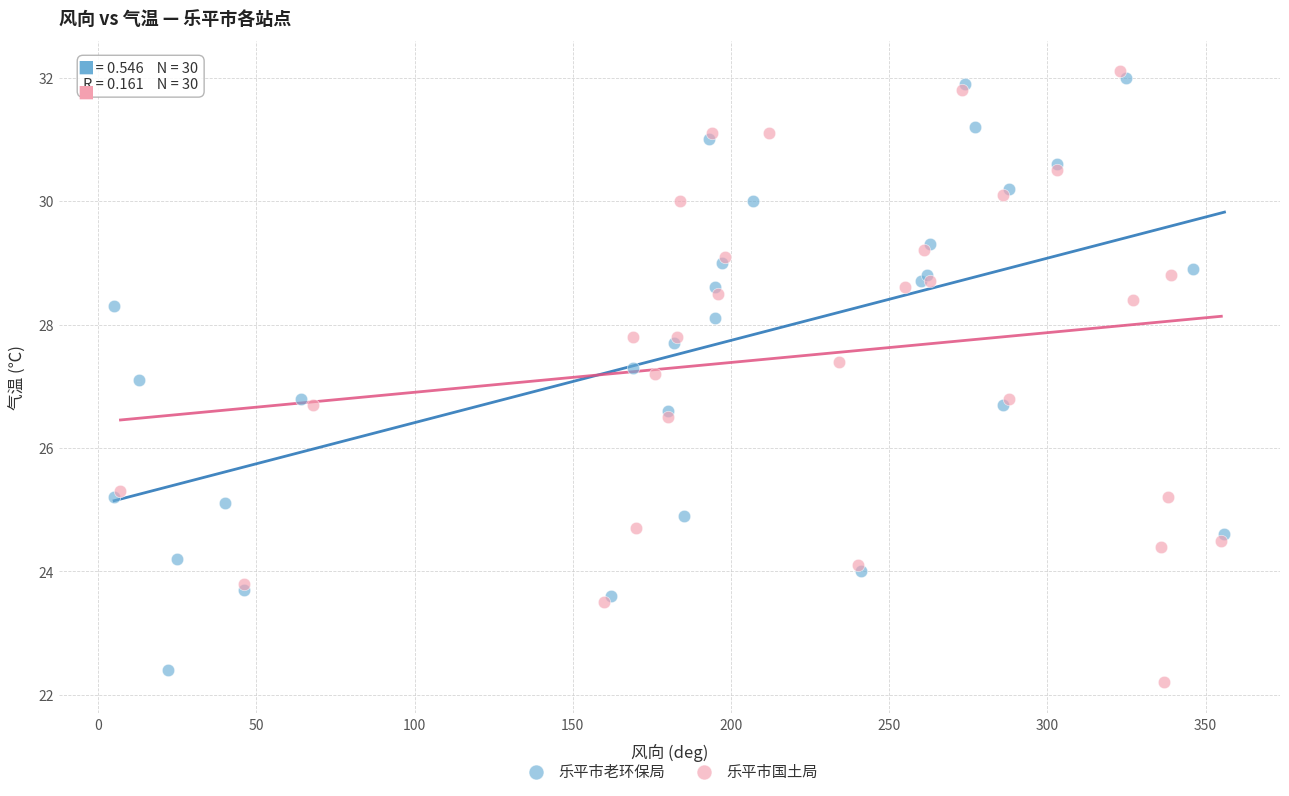

Which series has the widest spread of Y values?

乐平市国土局